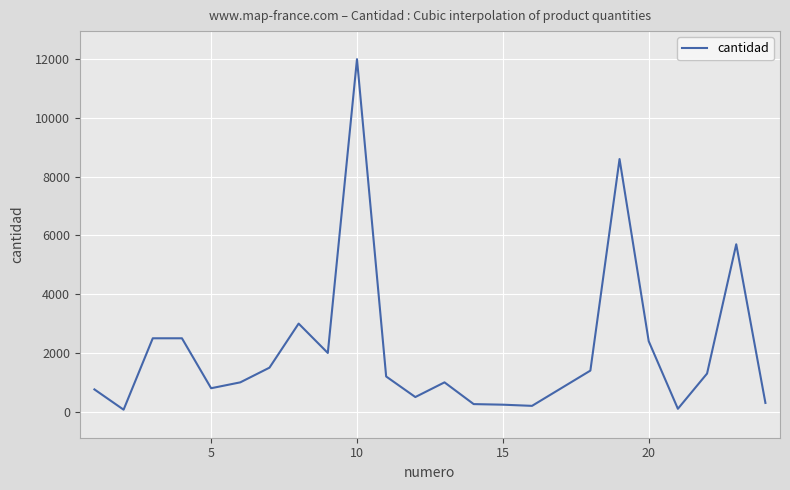

What is the greatest value displayed?

12000